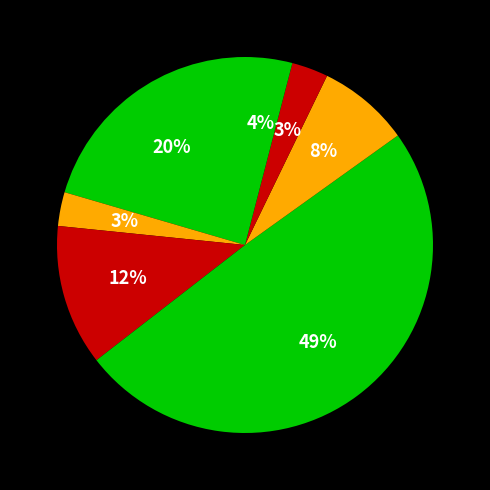

How many segments does this pie chart have?

7